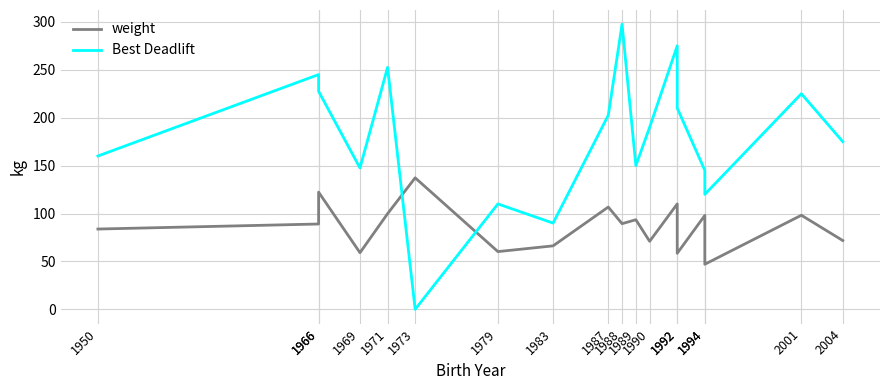

The weight series shows 53.9 at 1988. True or false?

False